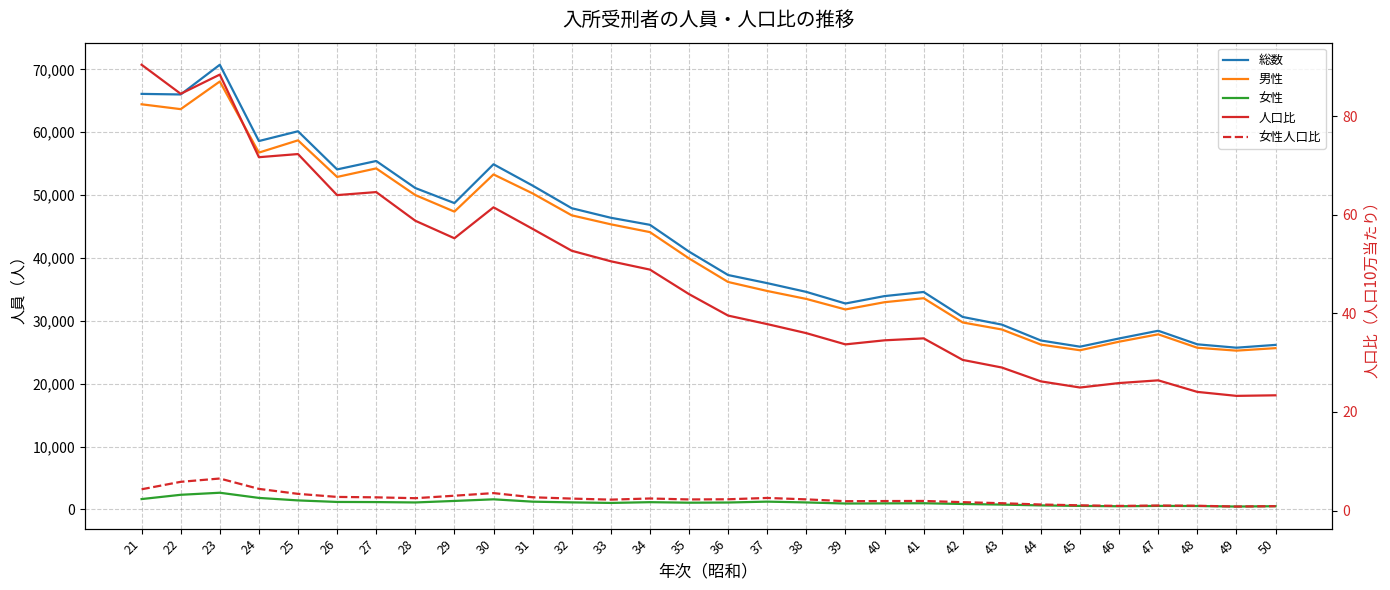

The value of 総数 at 29 is 70719.7. True or false?

False